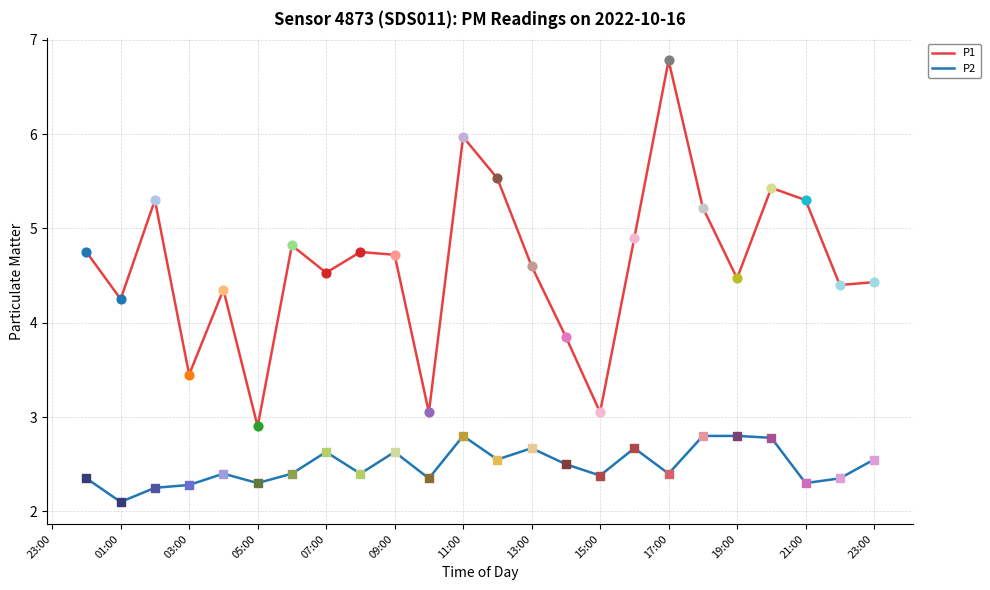

At how many categories does at least one series exceed 2?

24